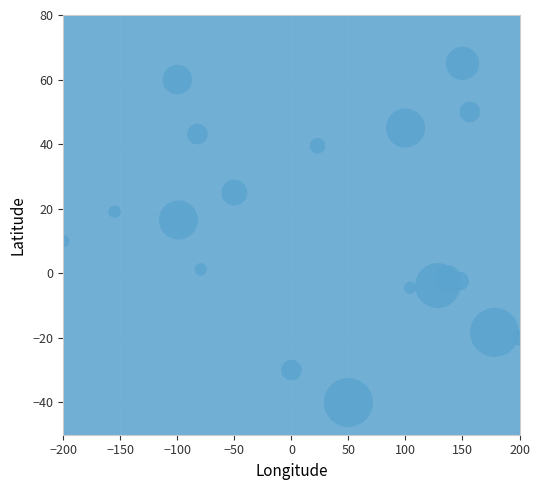

What Y value in the scatter plot is closest to 12?

10.0